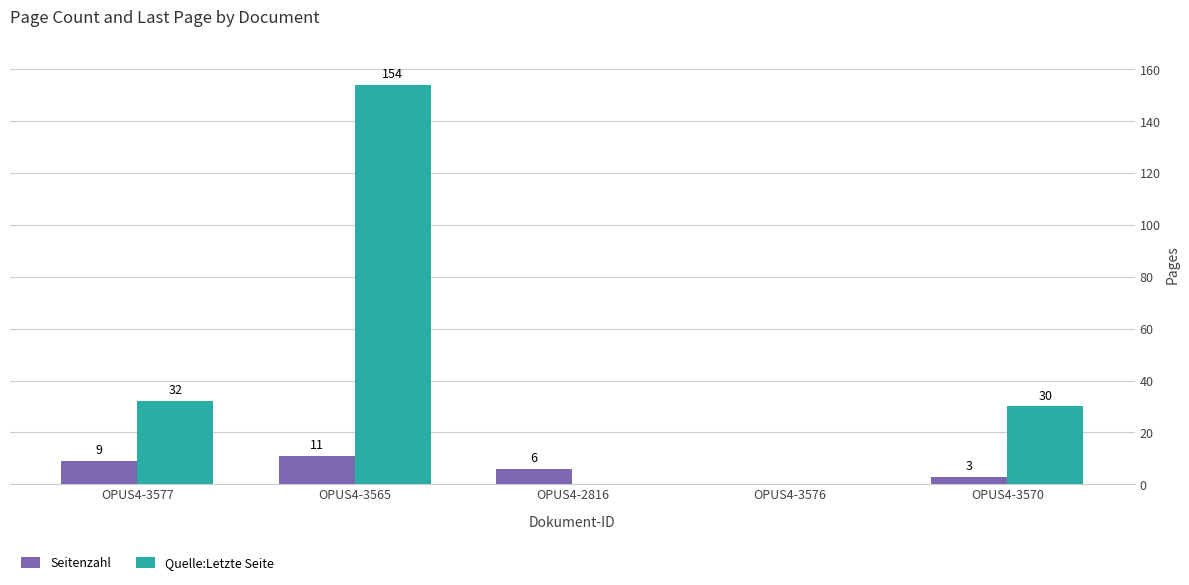

What is the total value across all series at OPUS4-3565?

165